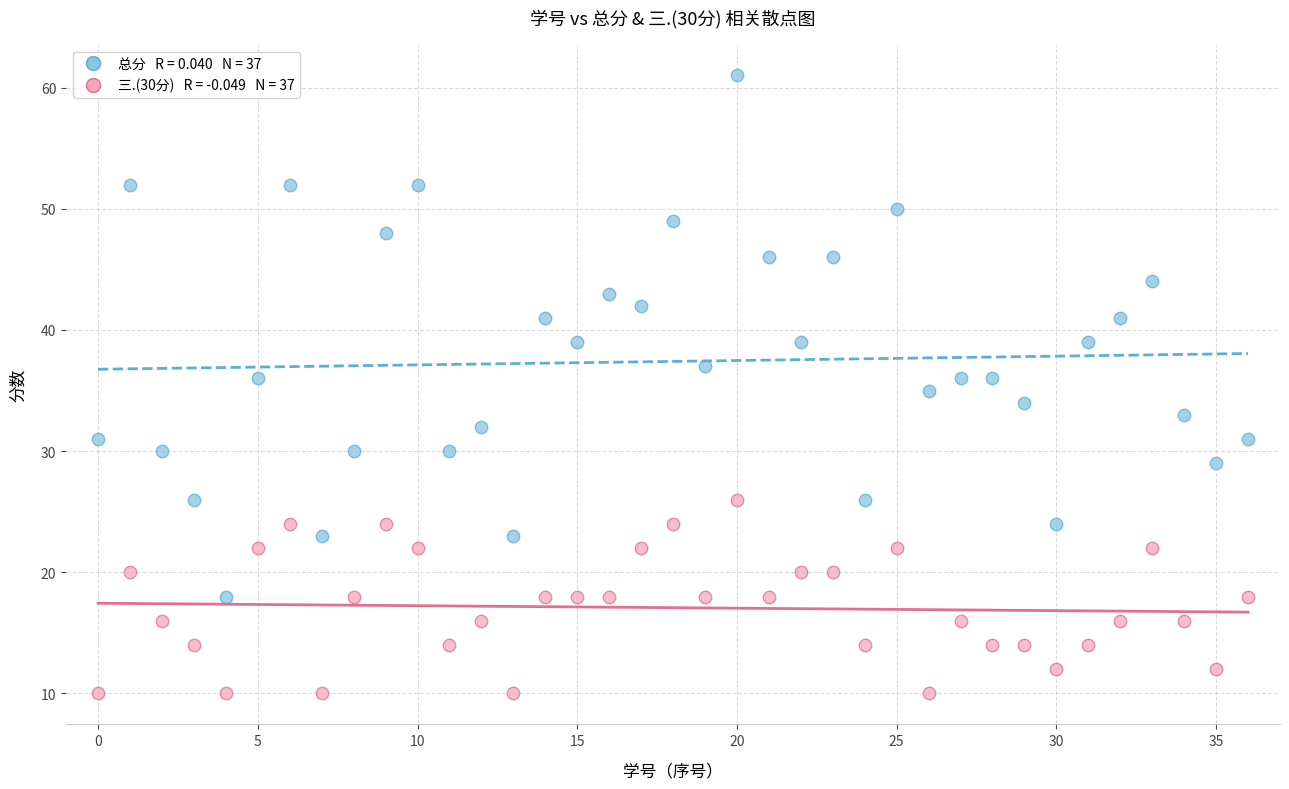

Across all data points, what is the range of Y values (max minus min)?

51